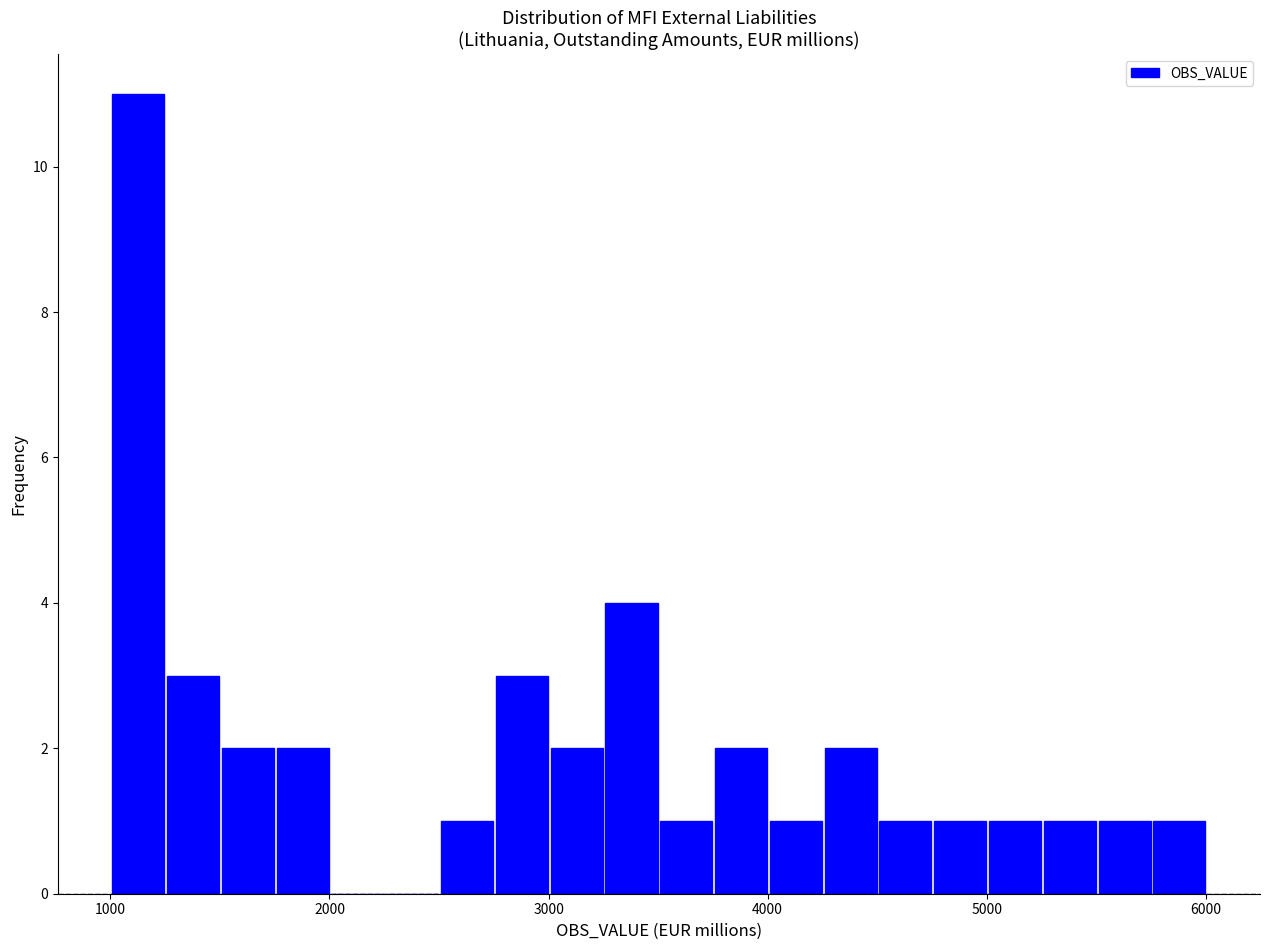

Read against the x-axis, roughly where is the centre of the tallest bar?

1100